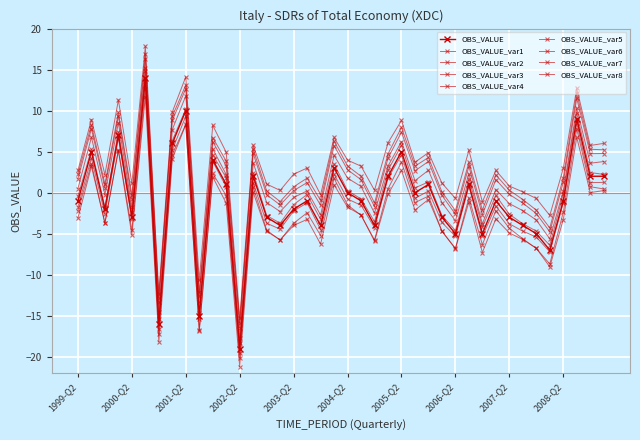

Does the chart have visible grid lines?

Yes